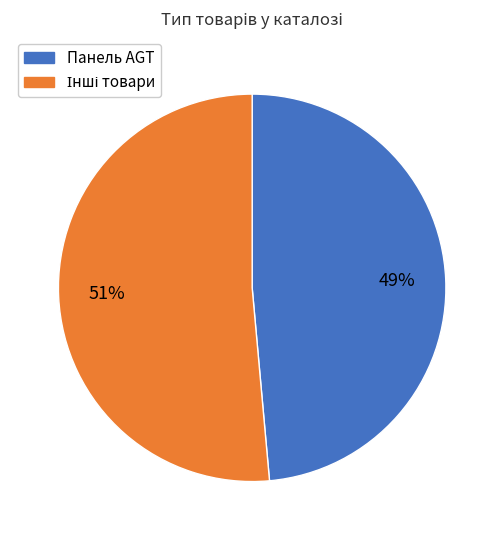

To the nearest percent, what is the average slice percentage?

50%